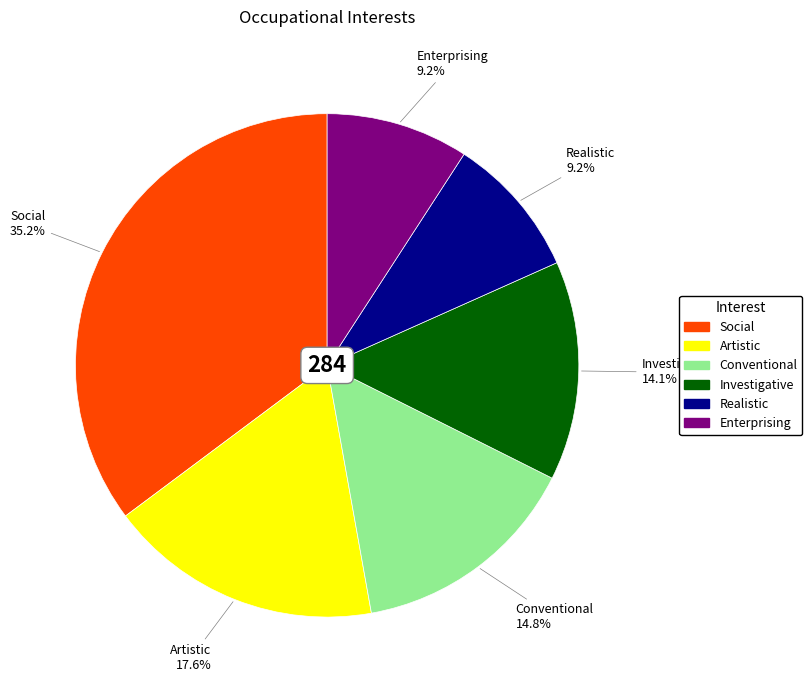

Combined, do Conventional and Investigative account for over 50%?

No